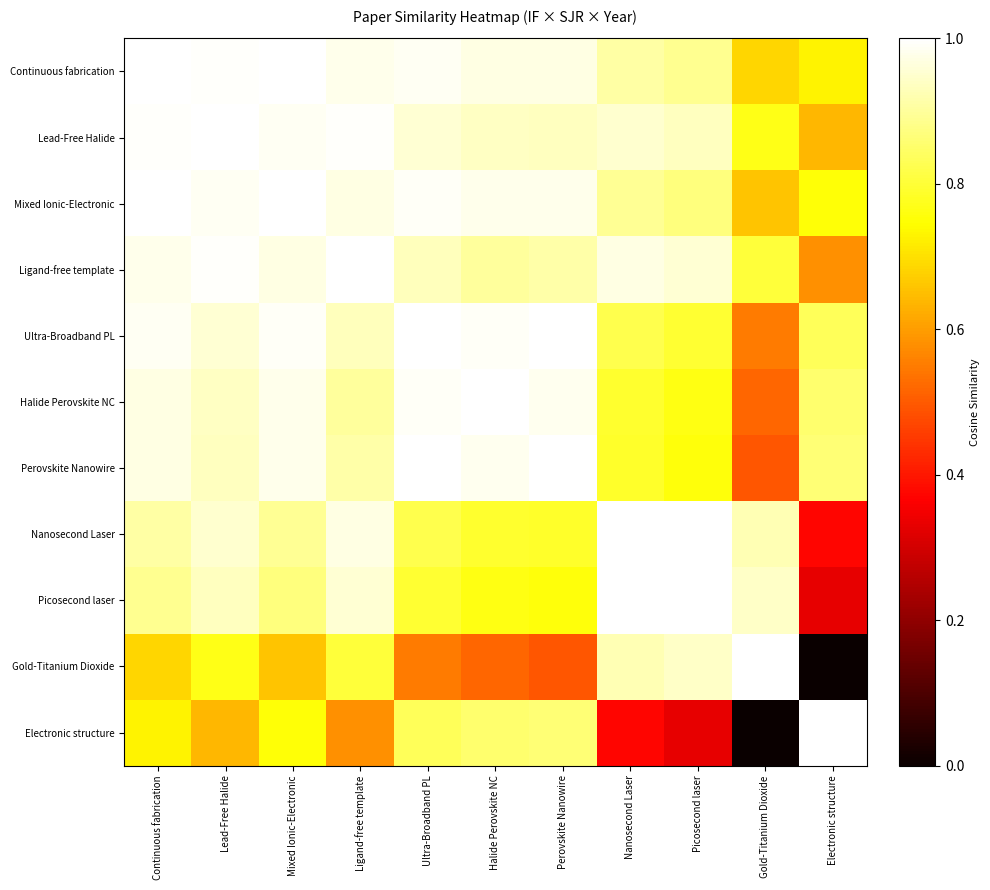

How many categories are shown in the chart?

11